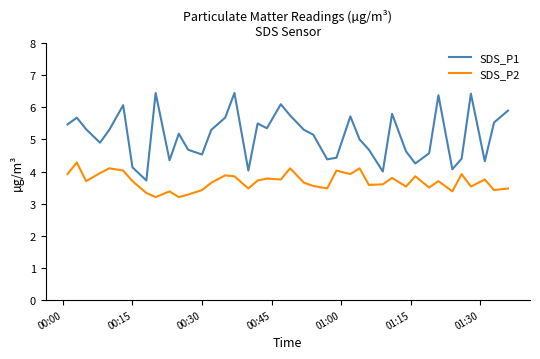

Which series has the widest spread of values?

SDS_P1